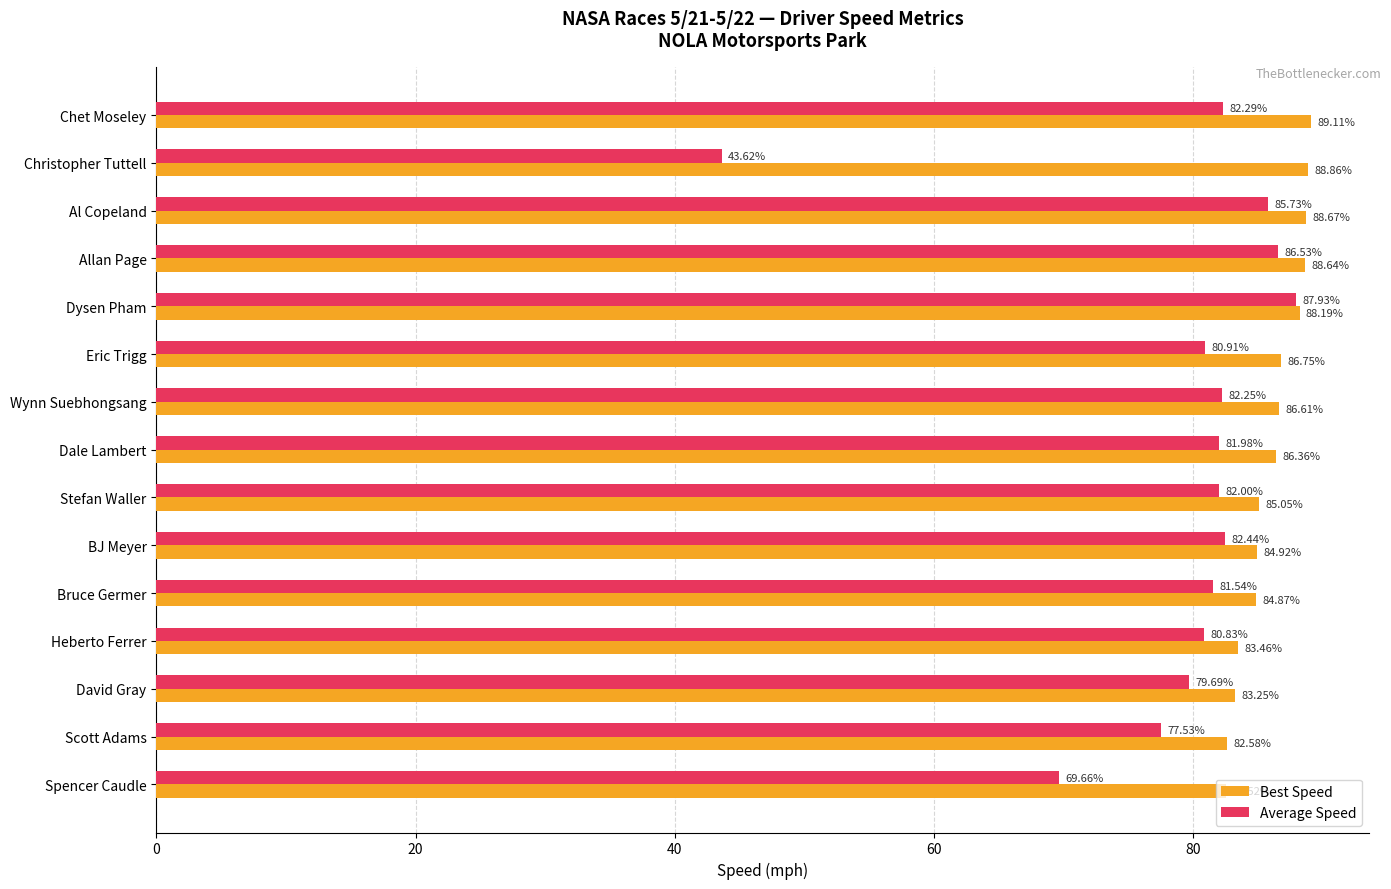

What are all the series names shown in the legend?

Best Speed, Average Speed